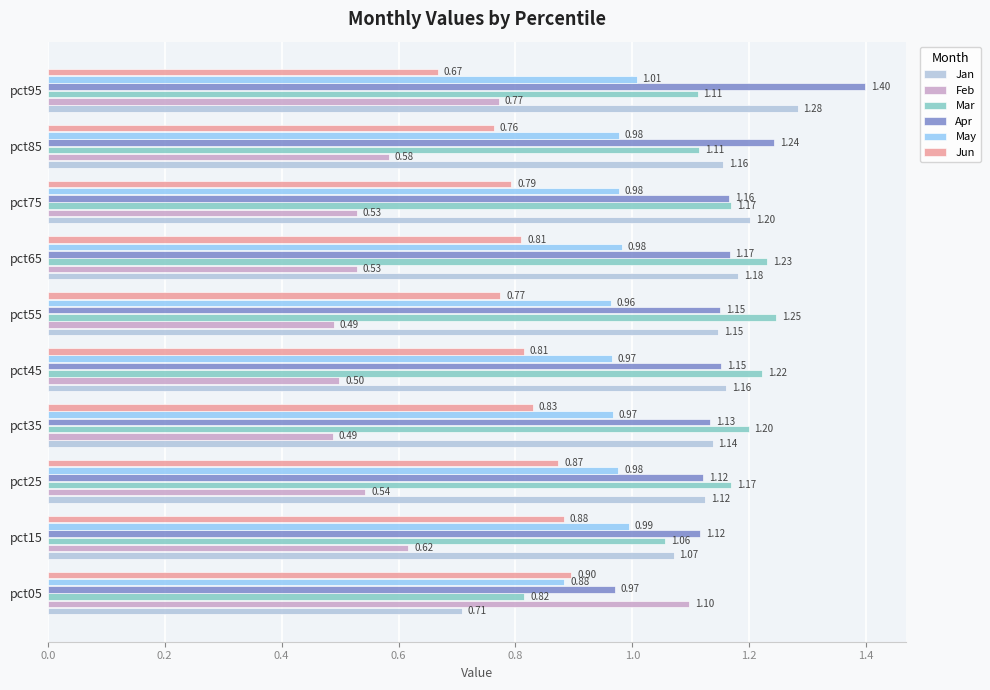

Which series has the largest range (max minus min)?

Feb